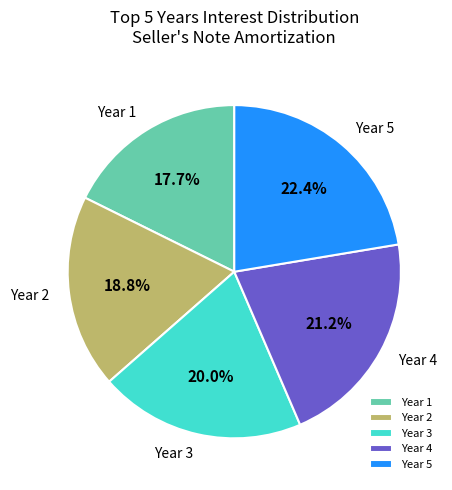

Is Year 5 the majority of the pie?

No